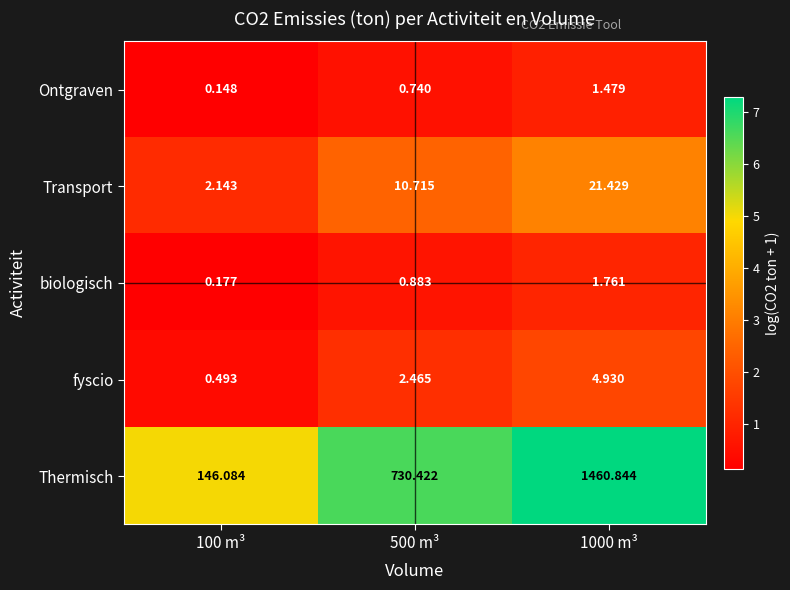

At 500 m³, list the series in order from largest to smallest.

Thermisch, Transport, fyscio, biologisch, Ontgraven